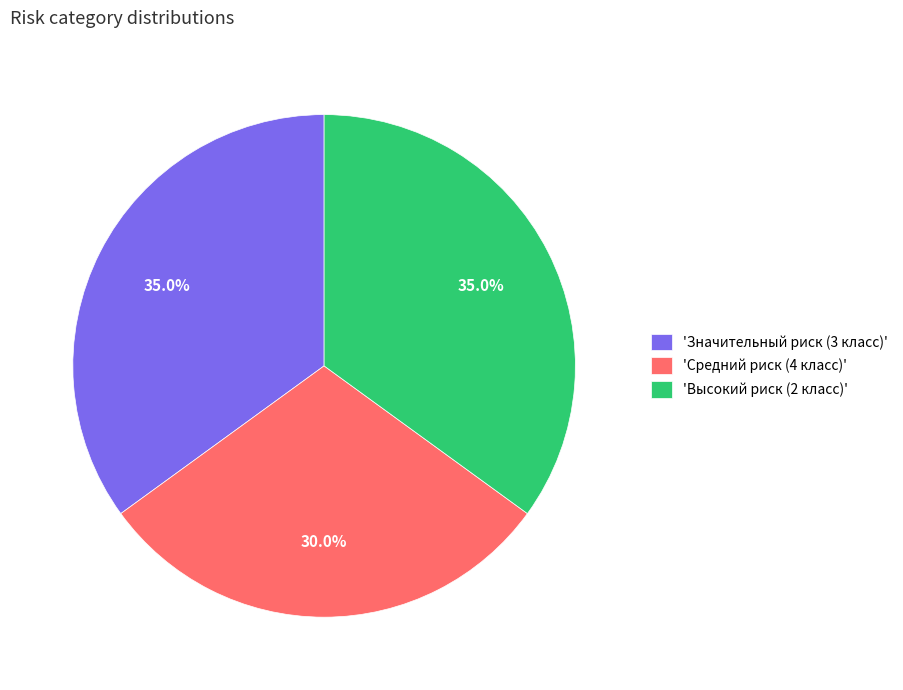

Is there any slice that represents more than half of the pie?

No